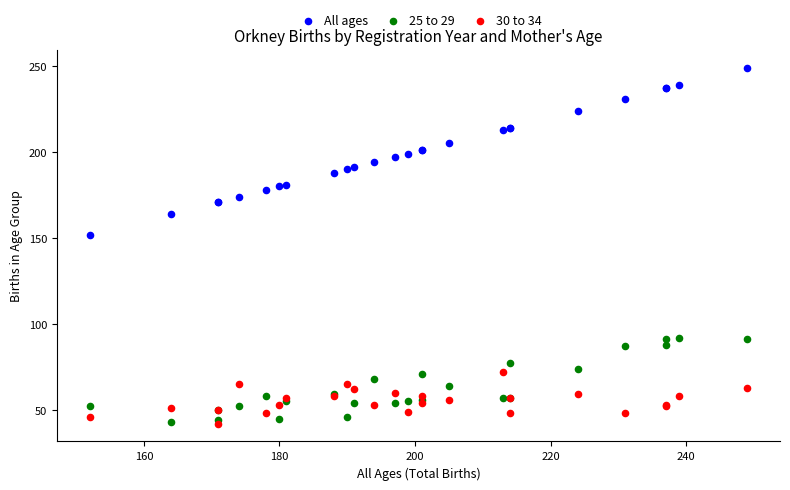

Which series contains the highest Y value?

All ages